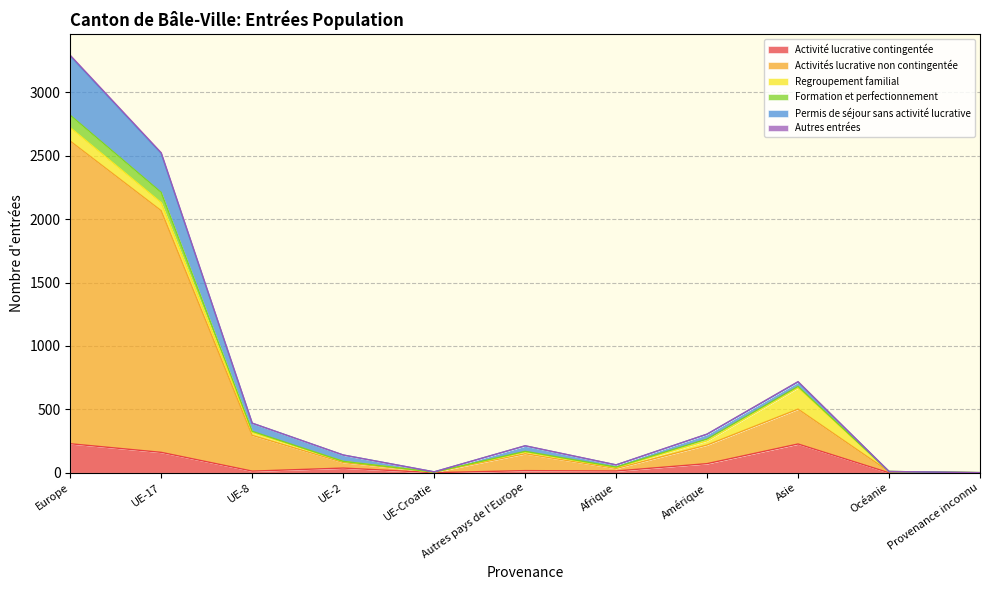

True or false: Activité lucrative contingentée has more than 0 interior local peaks.

True